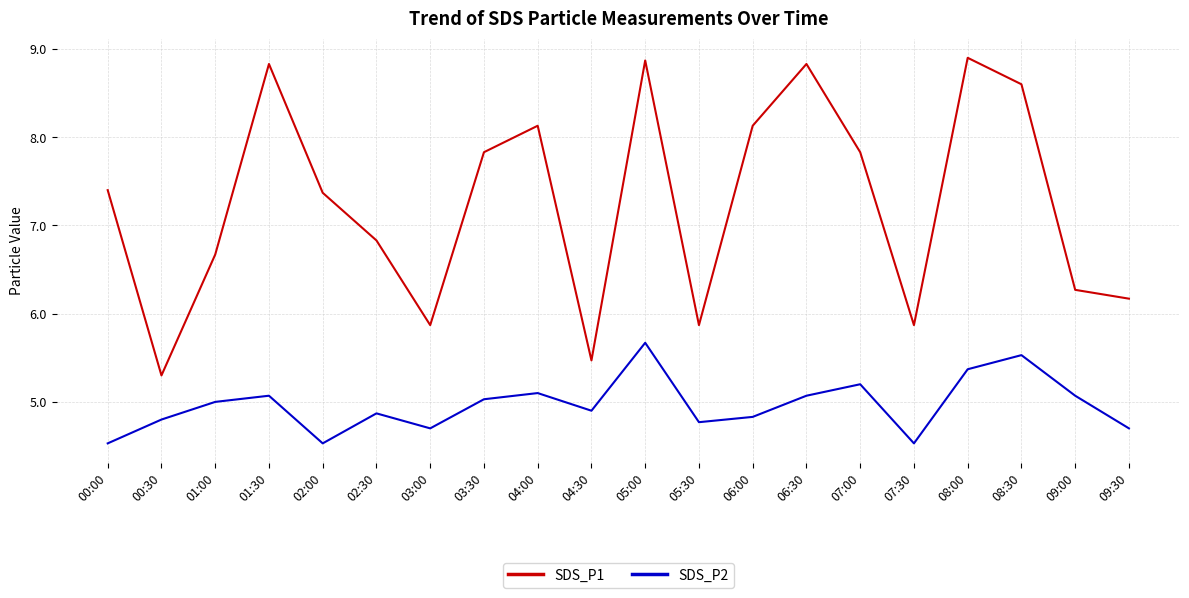

What is the sum of the SDS_P2 values at 09:30 and 05:00?

10.4